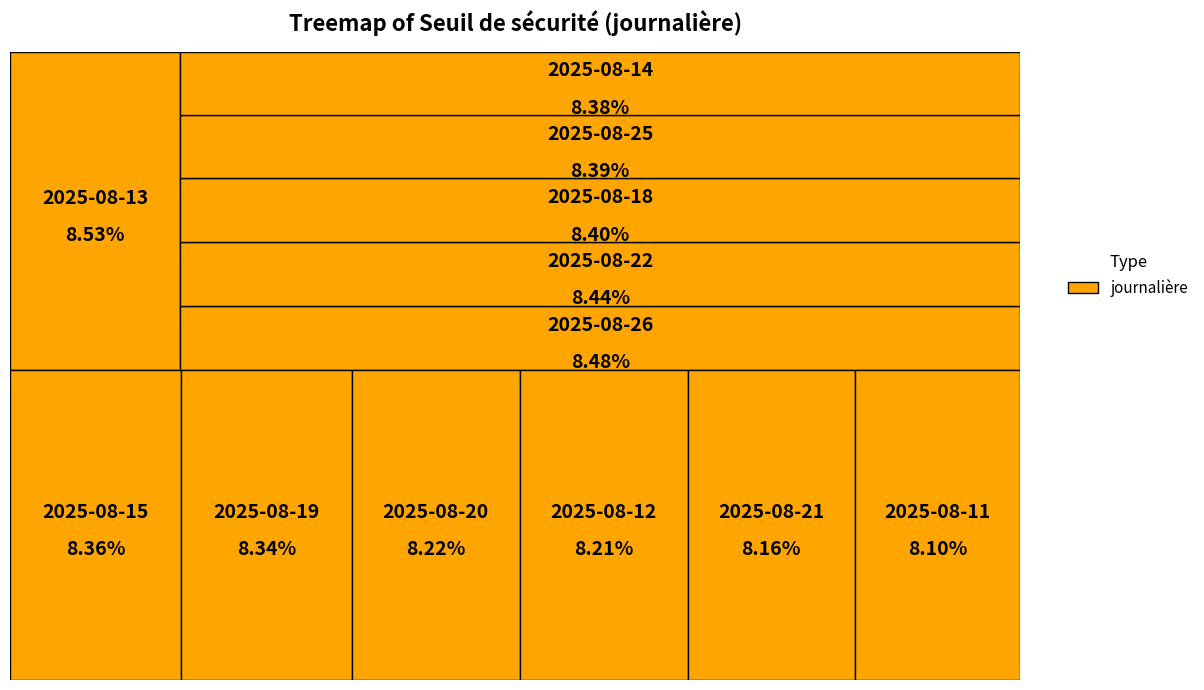

What portion of the pie excludes 2025-08-18?

91.6%